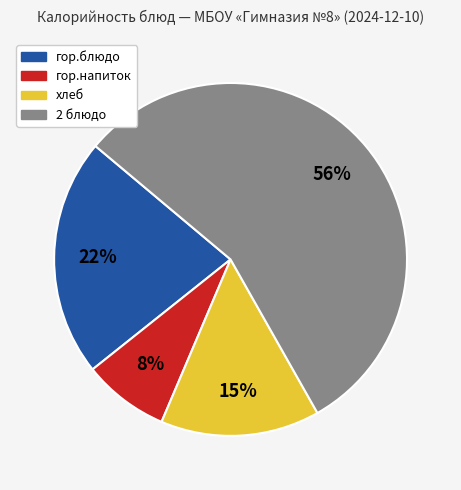

What is the smallest slice in the pie chart?

гор.напиток